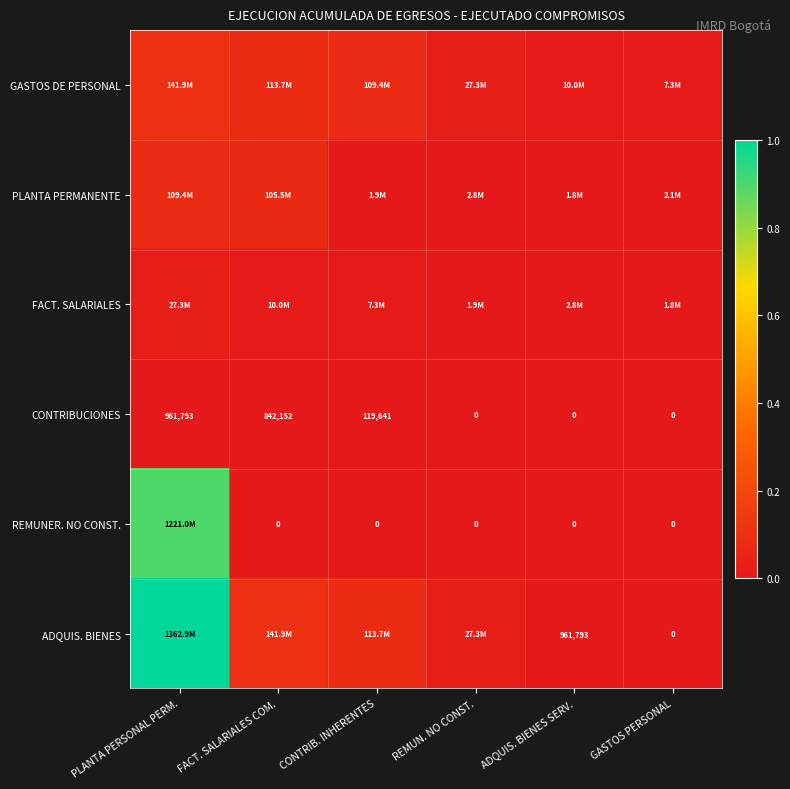

Which series has the largest range (max minus min)?

ADQUIS. BIENES